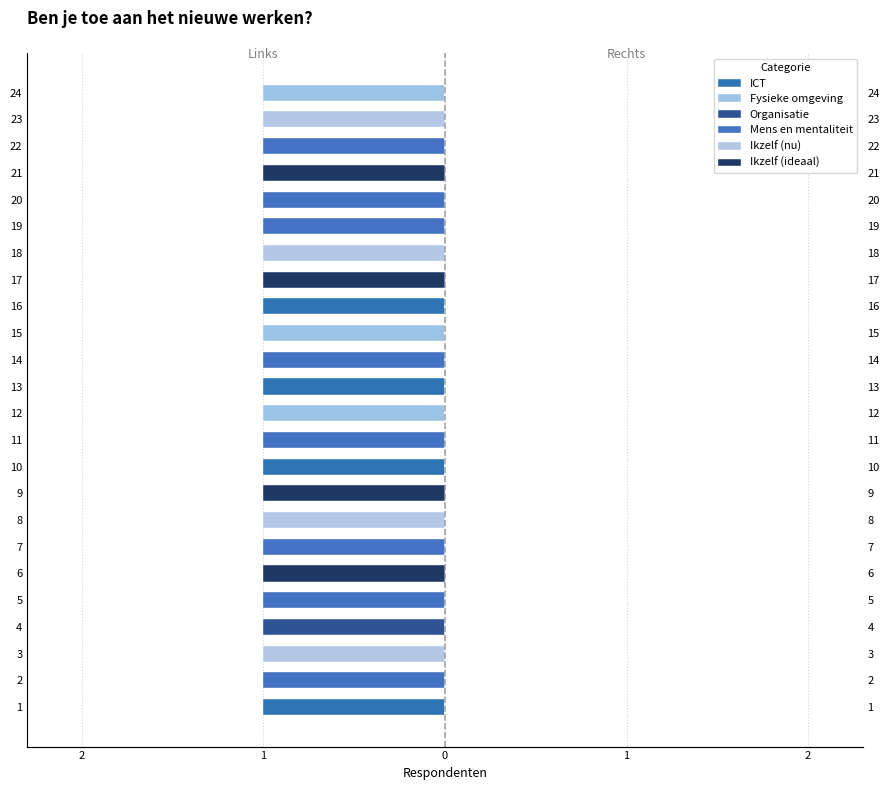

How many bars are there in total?

144